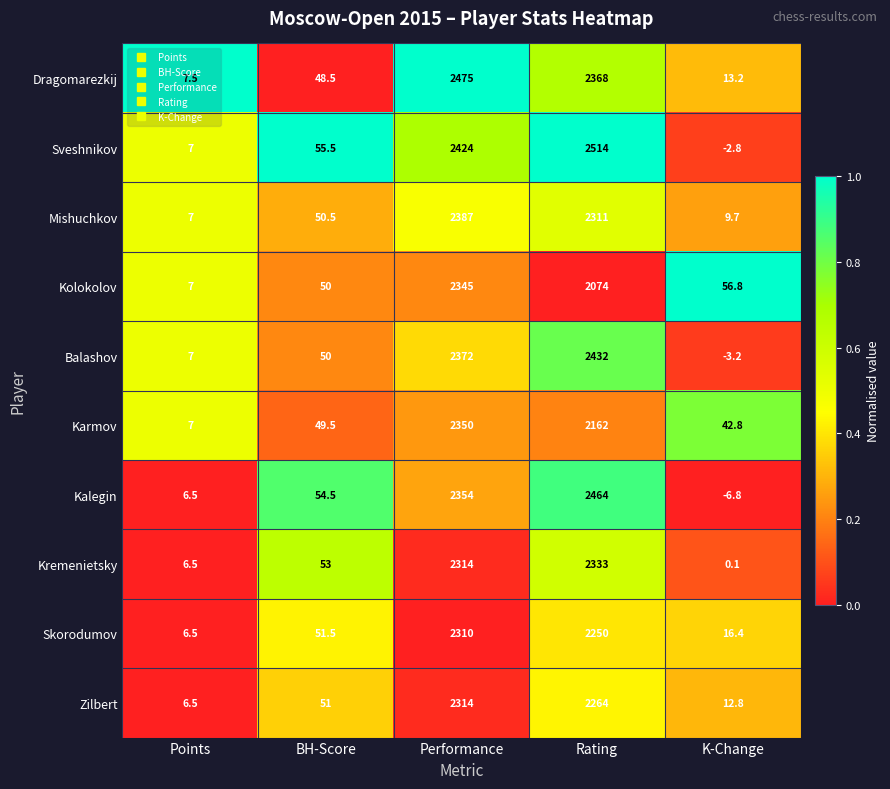

What is the difference between the maximum and minimum values in the Skorodumov series?

2303.5